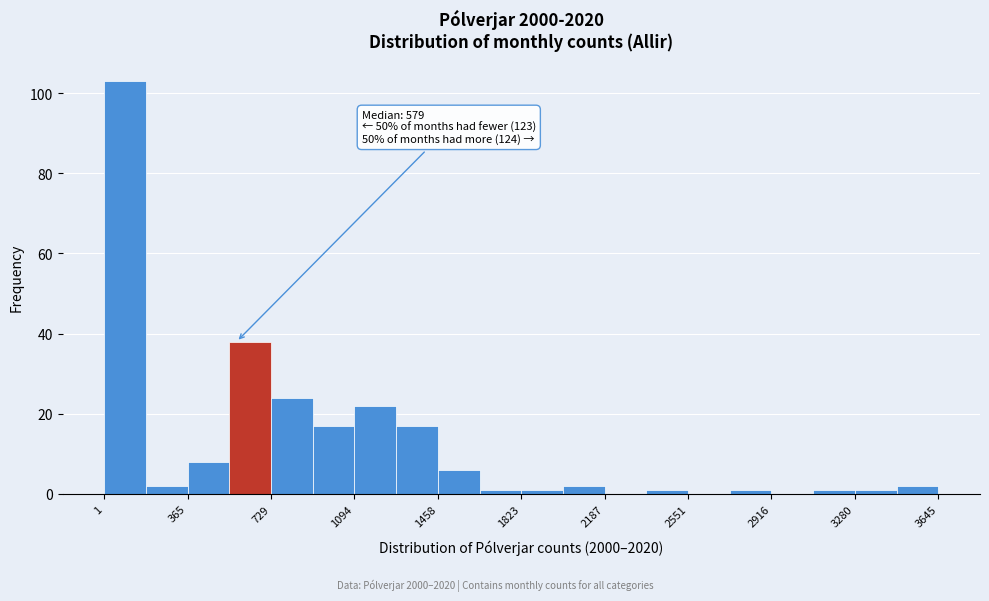

Read against the x-axis, roughly where is the centre of the tallest bar?

100